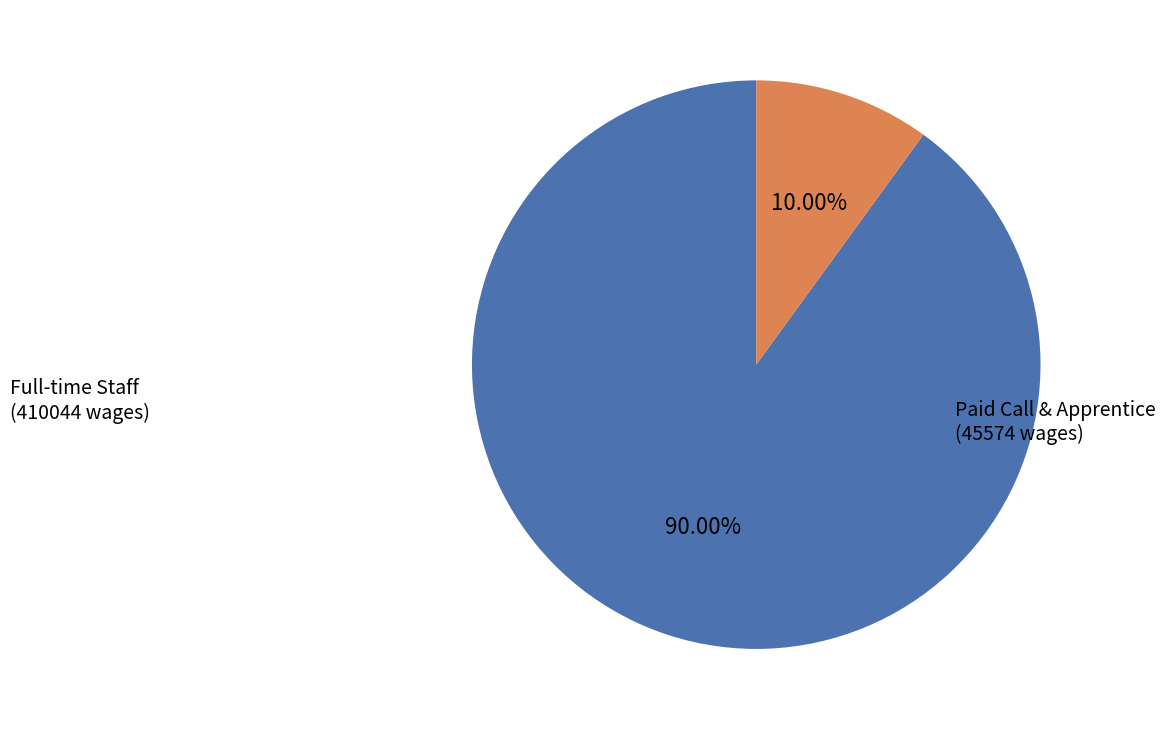

Is there any slice that represents more than half of the pie?

Yes